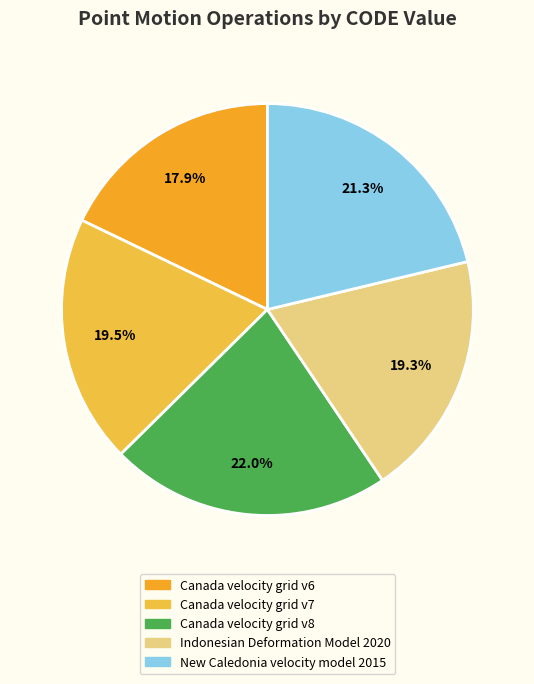

Which category has the smallest portion of the pie?

Canada velocity grid v6